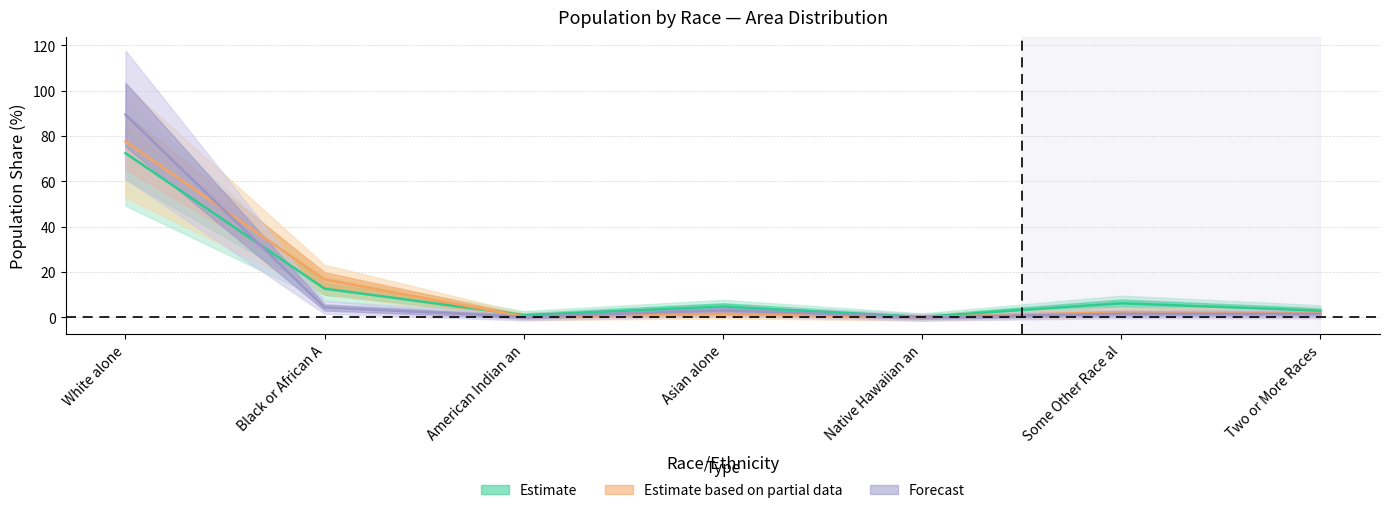

What is the average value of the Williamson County series?

14.3